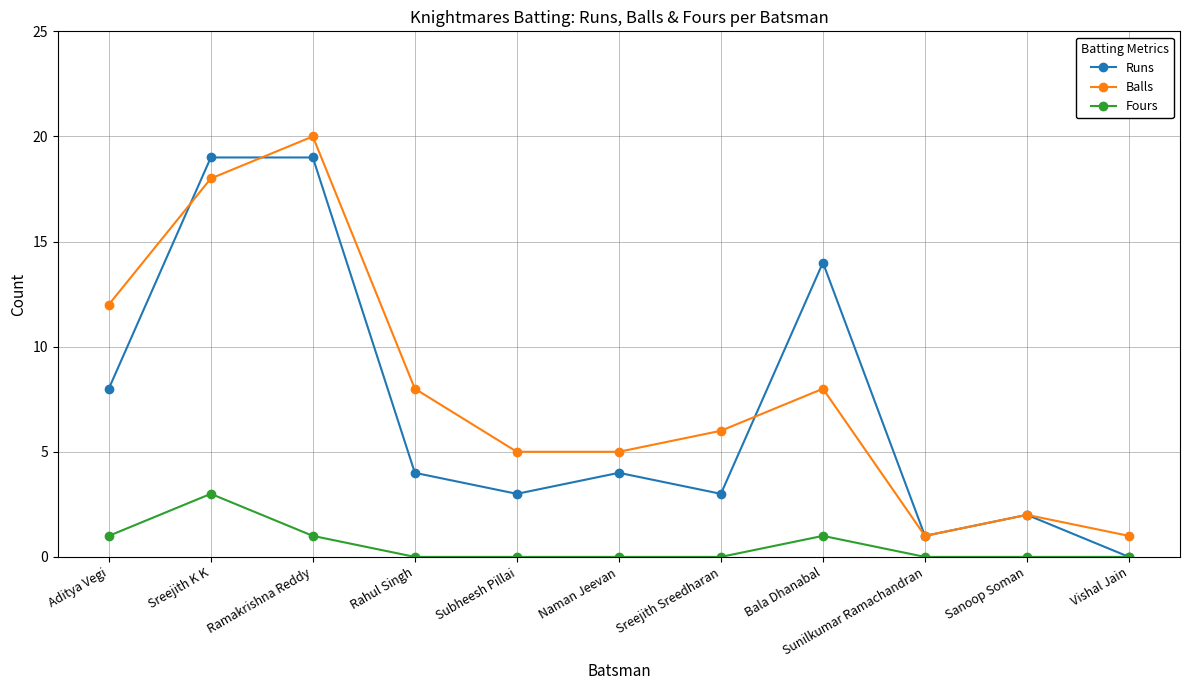

How many lines are shown in the chart?

3